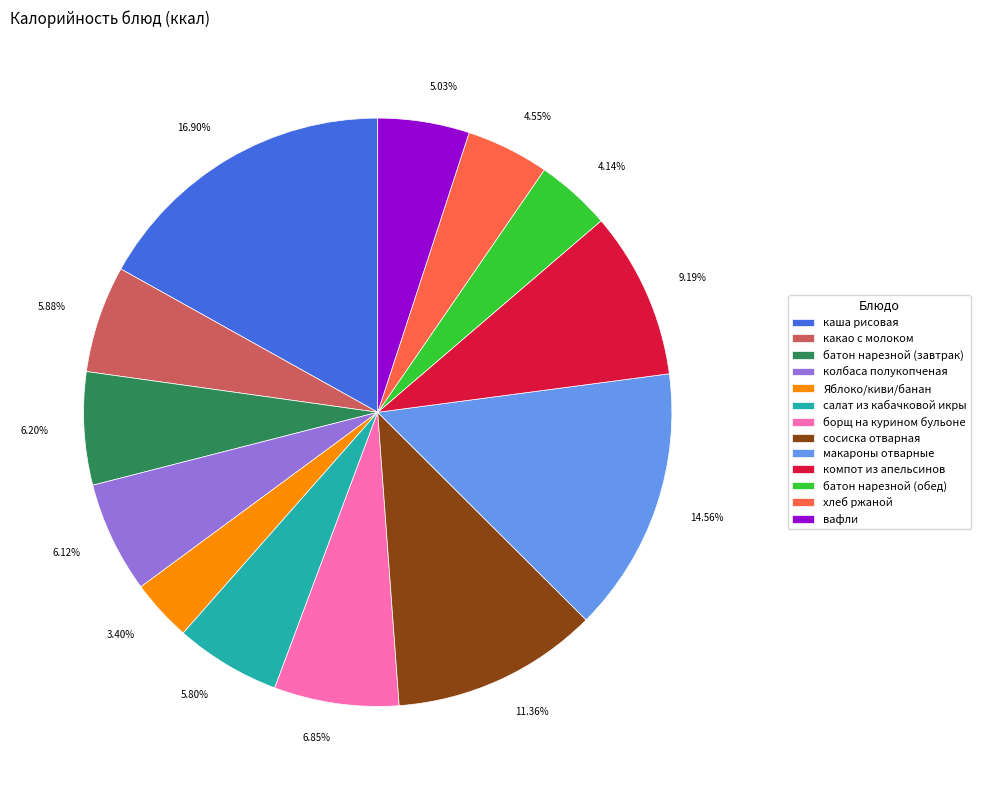

To the nearest percent, what is the difference between the каша рисовая and какао с молоком slice percentages?

11%